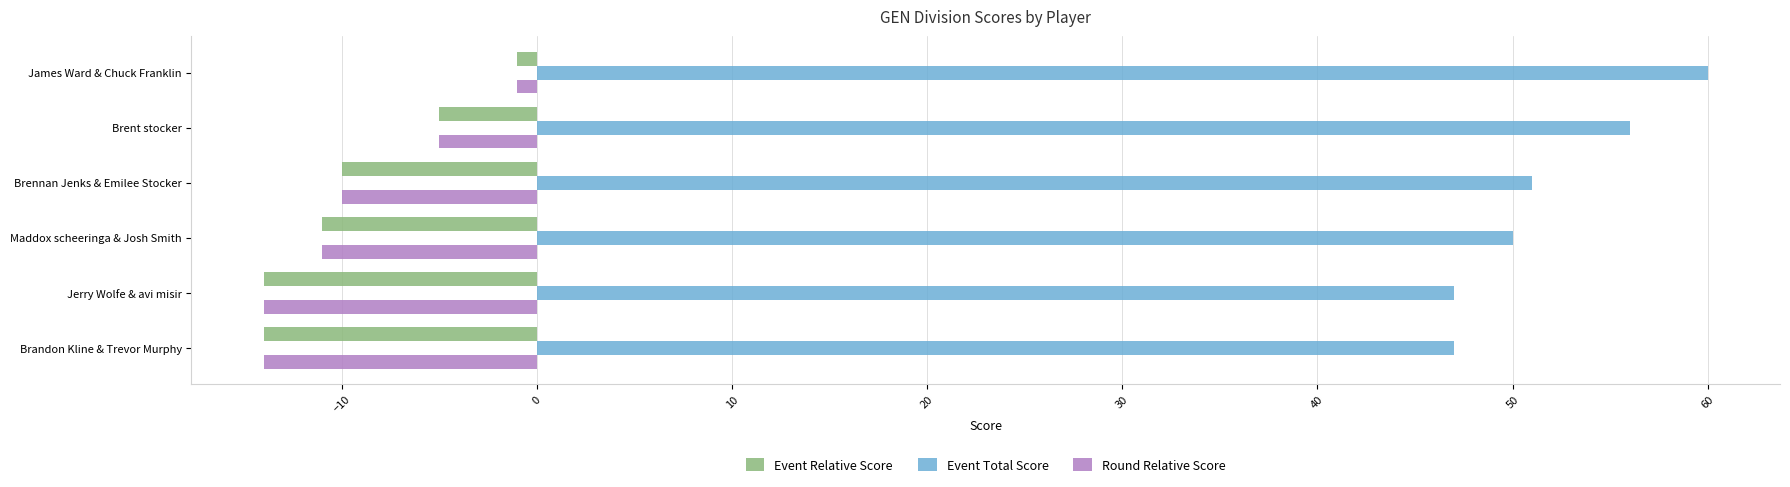

Is the value of Round Relative Score at Jerry Wolfe & avi misir greater than the value of Event Relative Score at Brennan Jenks & Emilee Stocker?

No